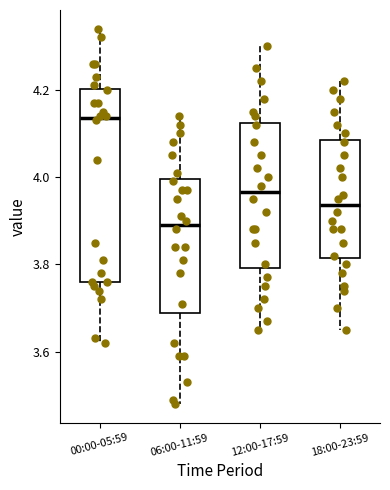

Reading left to right, transcribe this box plot: for each box, give where its median line is, the range the box spans, and where its two whiskers end, as read against the y-axis. The values are not printed on the chart, so give them approximately, as read against the axis.

00:00-05:59: median 4.14, box 3.76 to 4.20, whiskers 3.62 to 4.34
06:00-11:59: median 3.90, box 3.68 to 4.00, whiskers 3.48 to 4.14
12:00-17:59: median 3.96, box 3.80 to 4.12, whiskers 3.66 to 4.30
18:00-23:59: median 3.94, box 3.82 to 4.08, whiskers 3.66 to 4.22